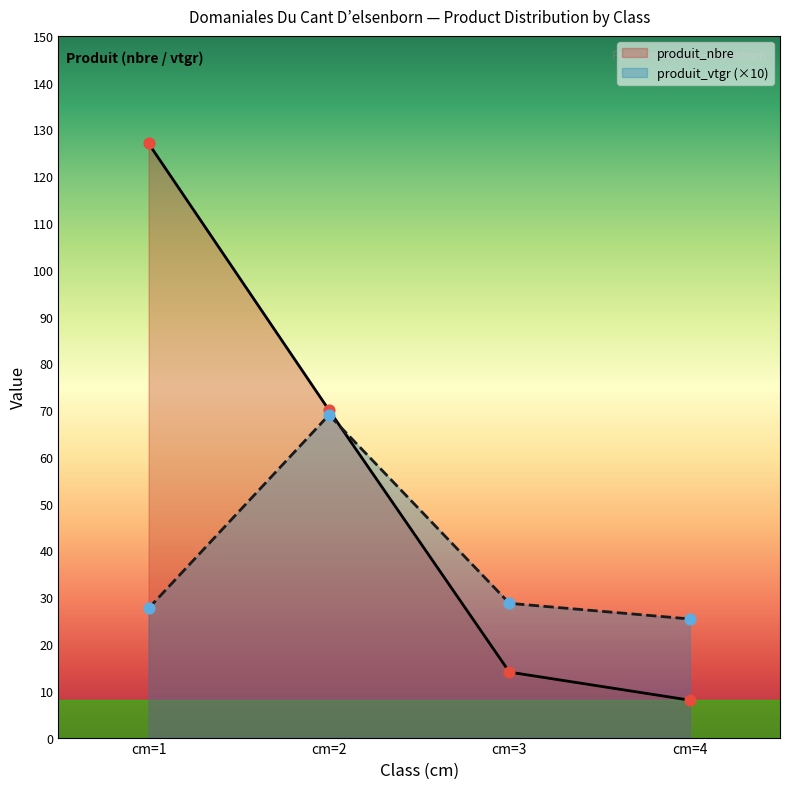

At how many categories does at least one series exceed 96?

1